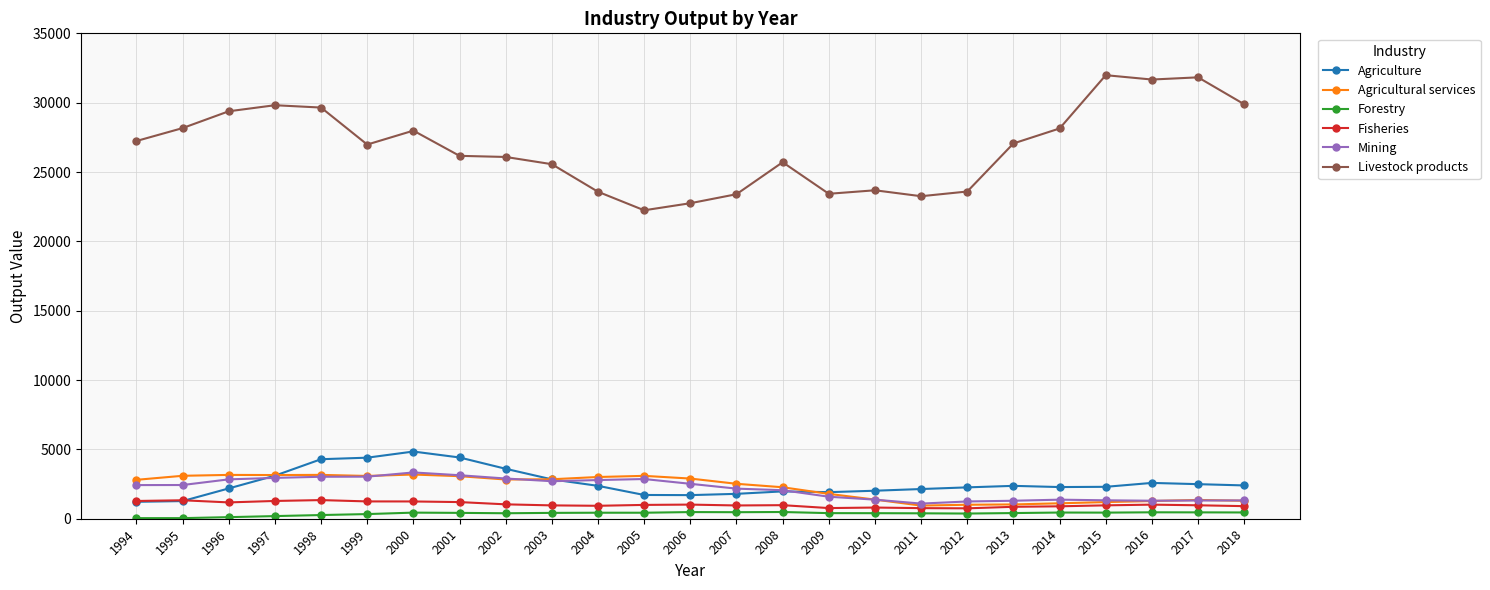

True or false: Mining has a value of 1318.8 at 2018.

True